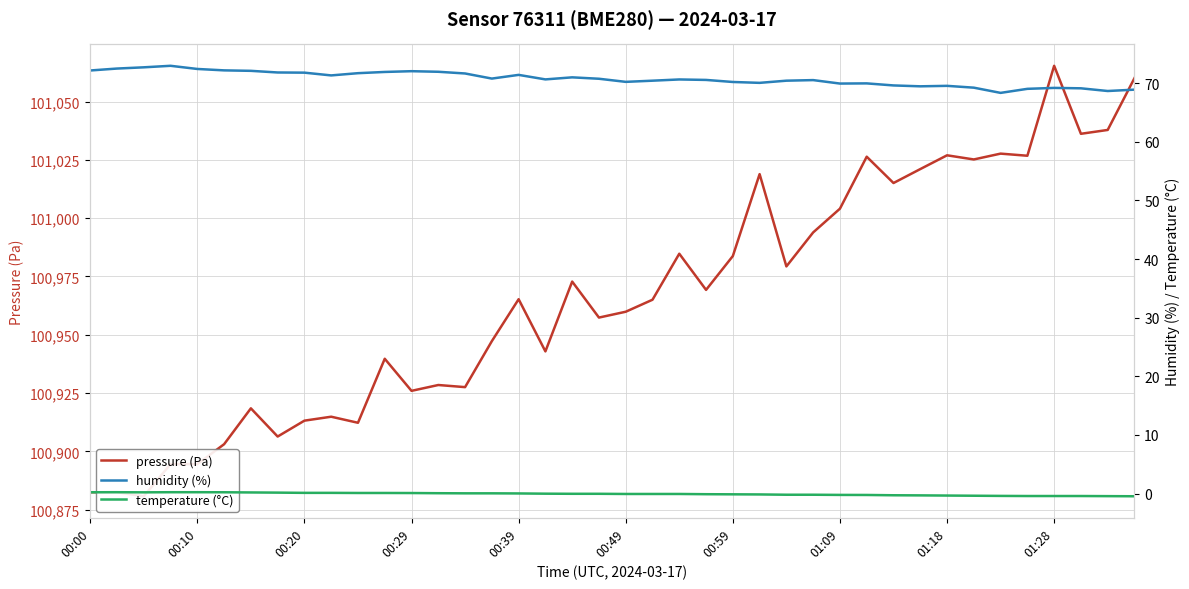

What is the highest value of the humidity (%) series?

73.0